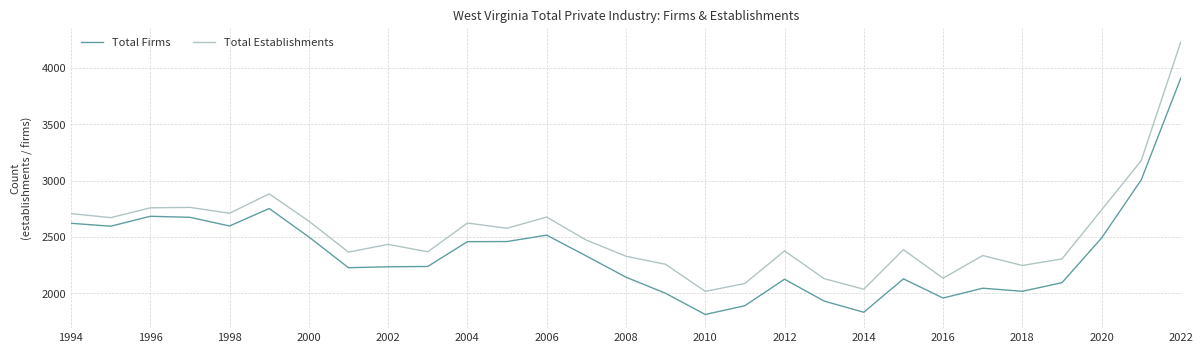

What is the minimum value shown in the chart?

1812